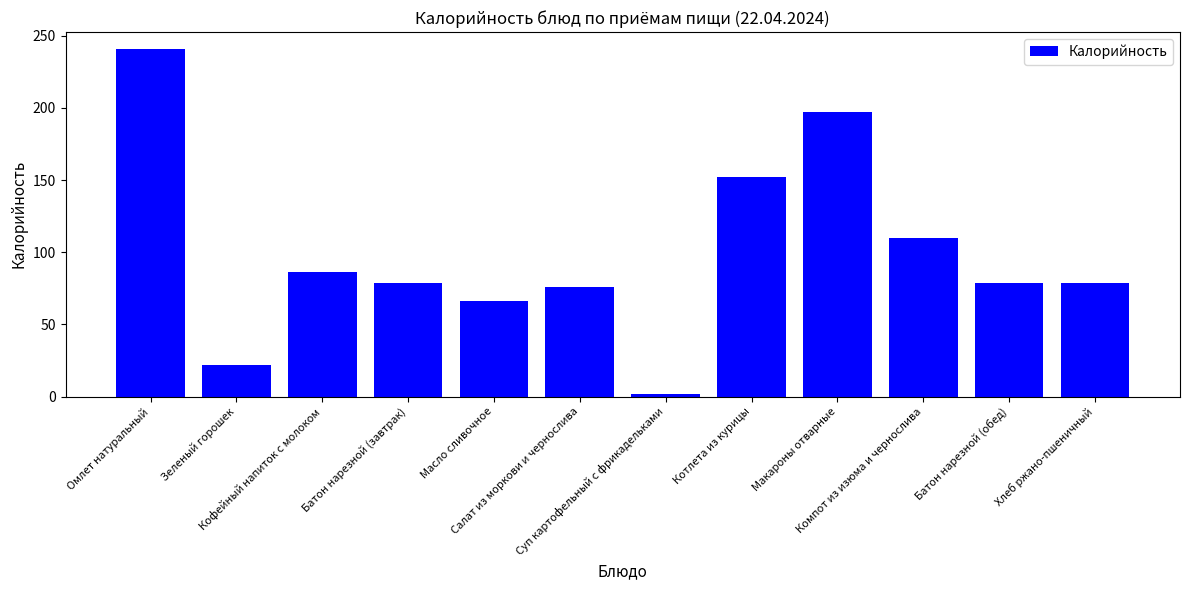

Count the number of values greater than 78.

8